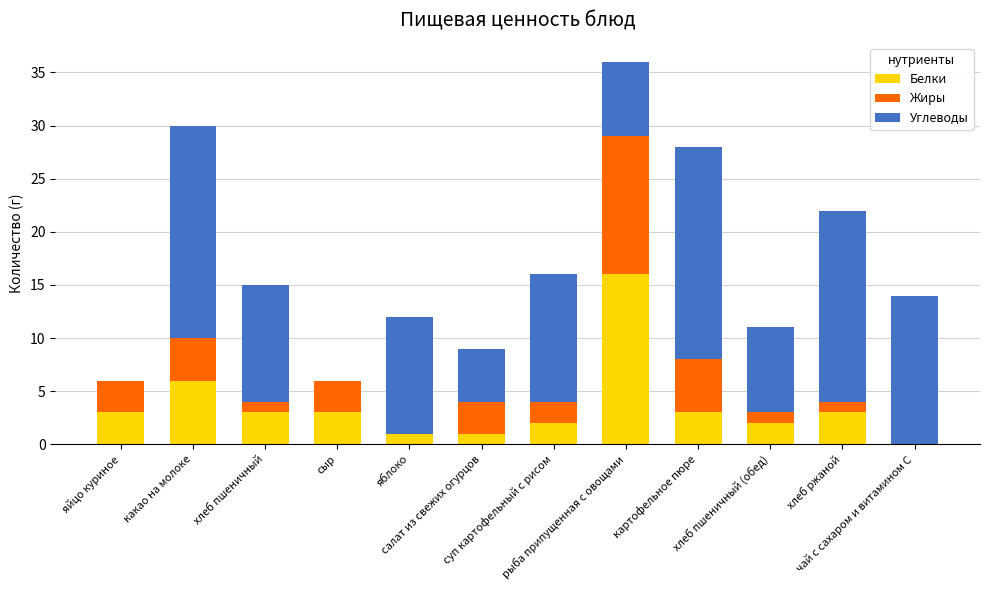

What is the label of the 11th bar from the left?

хлеб ржаной